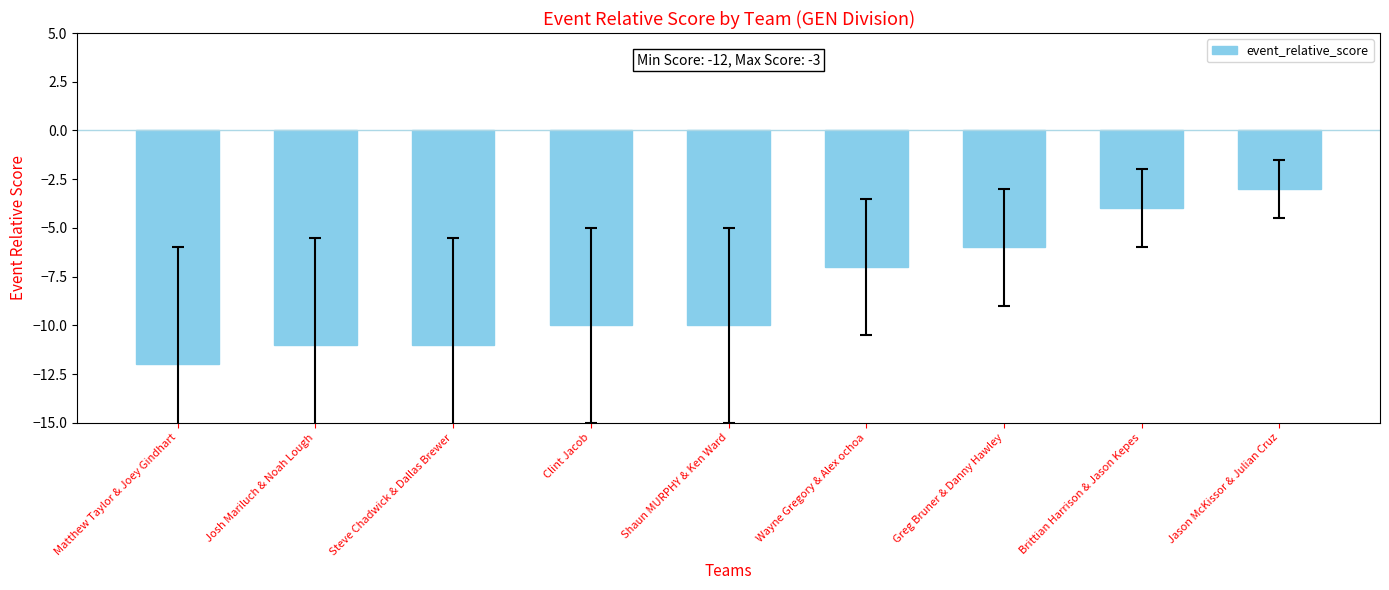

True or false: the data shows -10 at Clint Jacob.

True